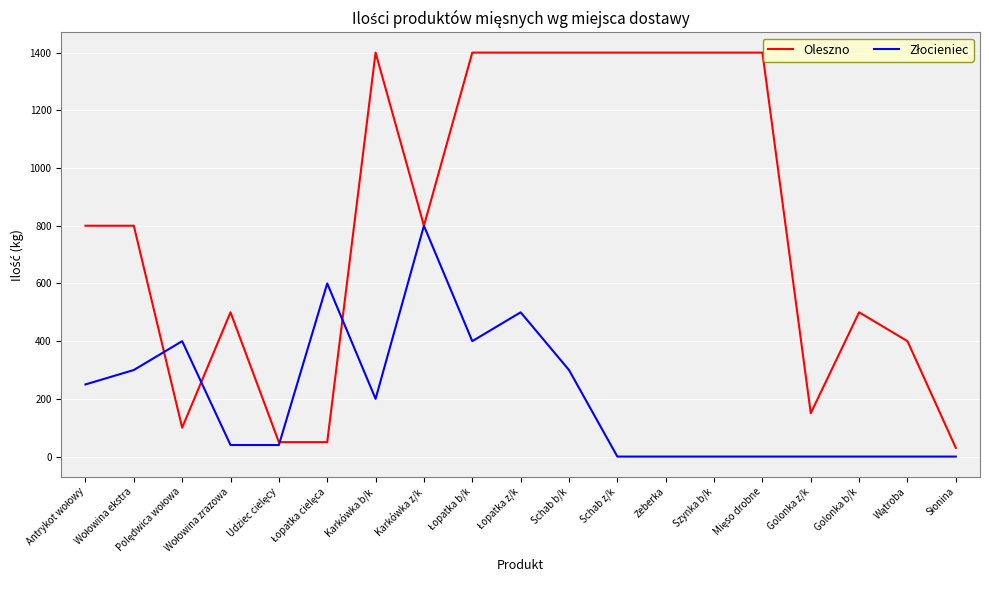

True or false: Oleszno has a value of 1923 at Szynka b/k.

False